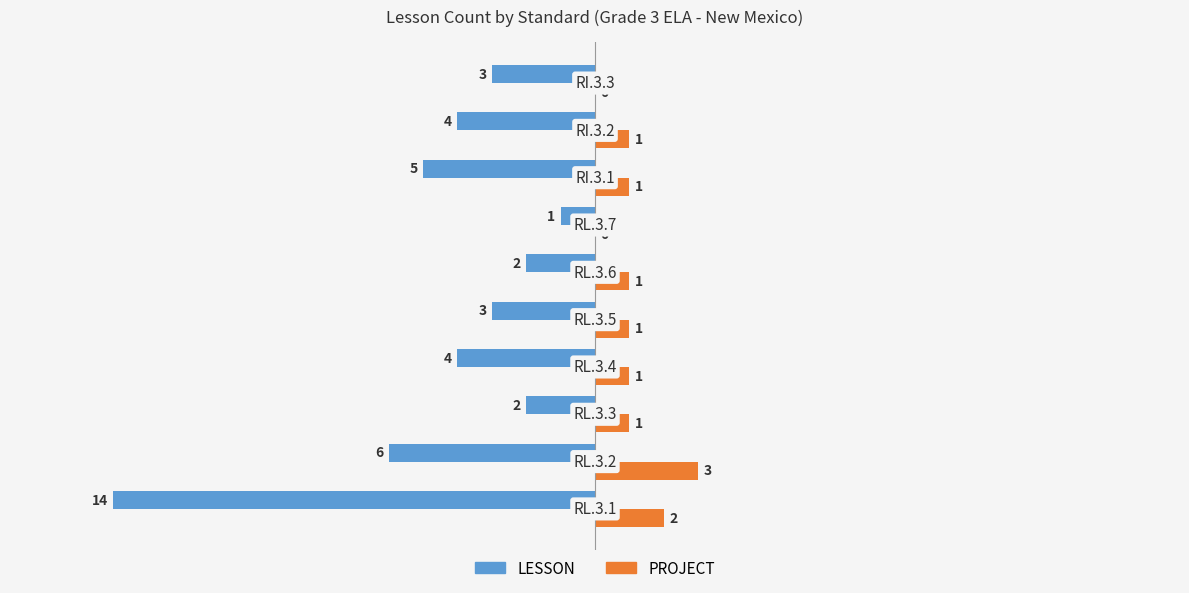

What is the maximum value for PROJECT?

3